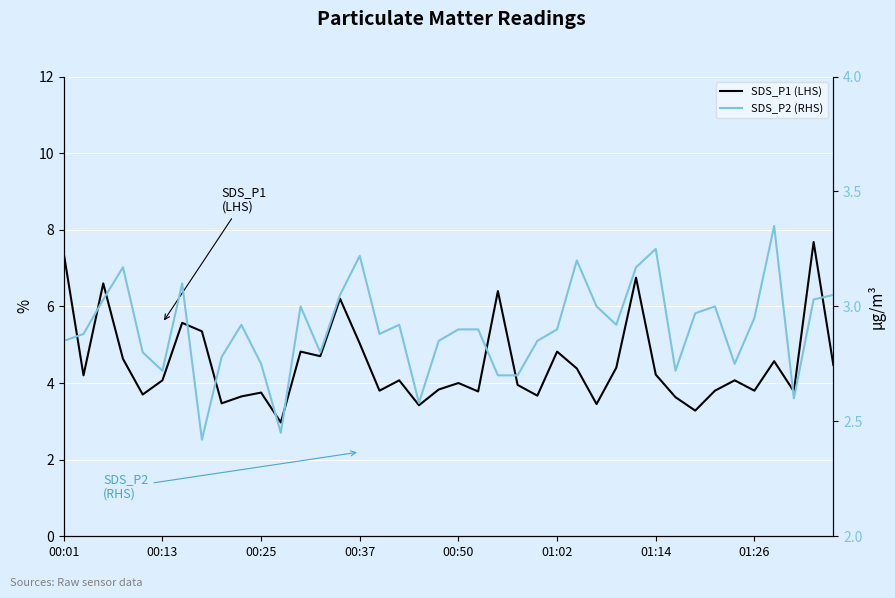

What is the lowest value of the SDS_P1 (LHS) series?

3.0